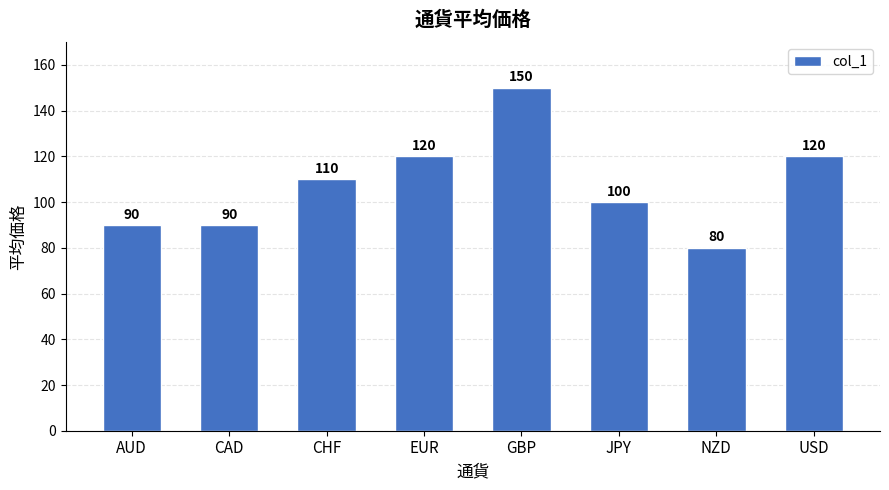

Which label corresponds to the smallest value in the chart?

NZD